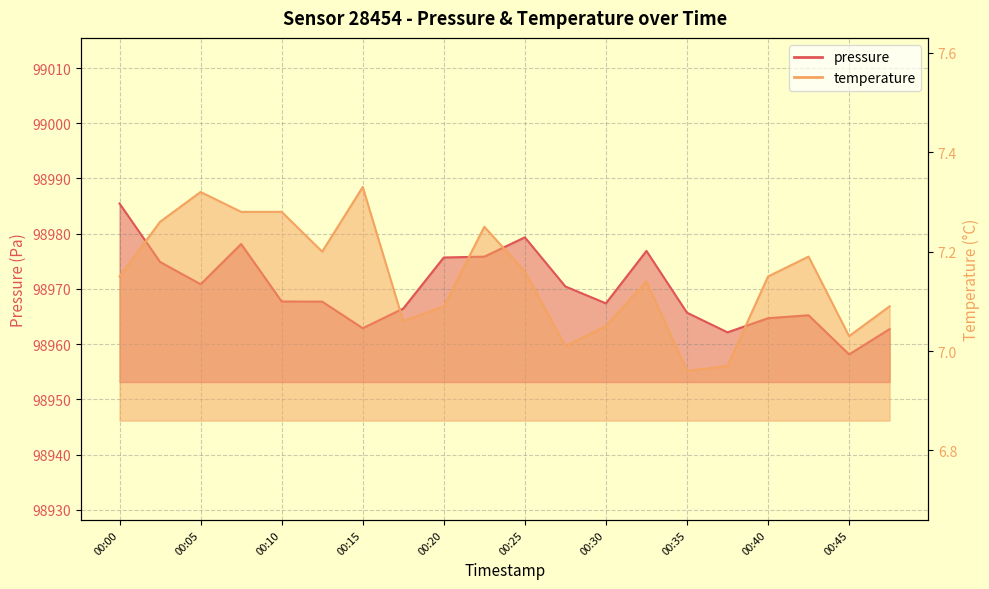

What is the greatest value displayed?

98985.5